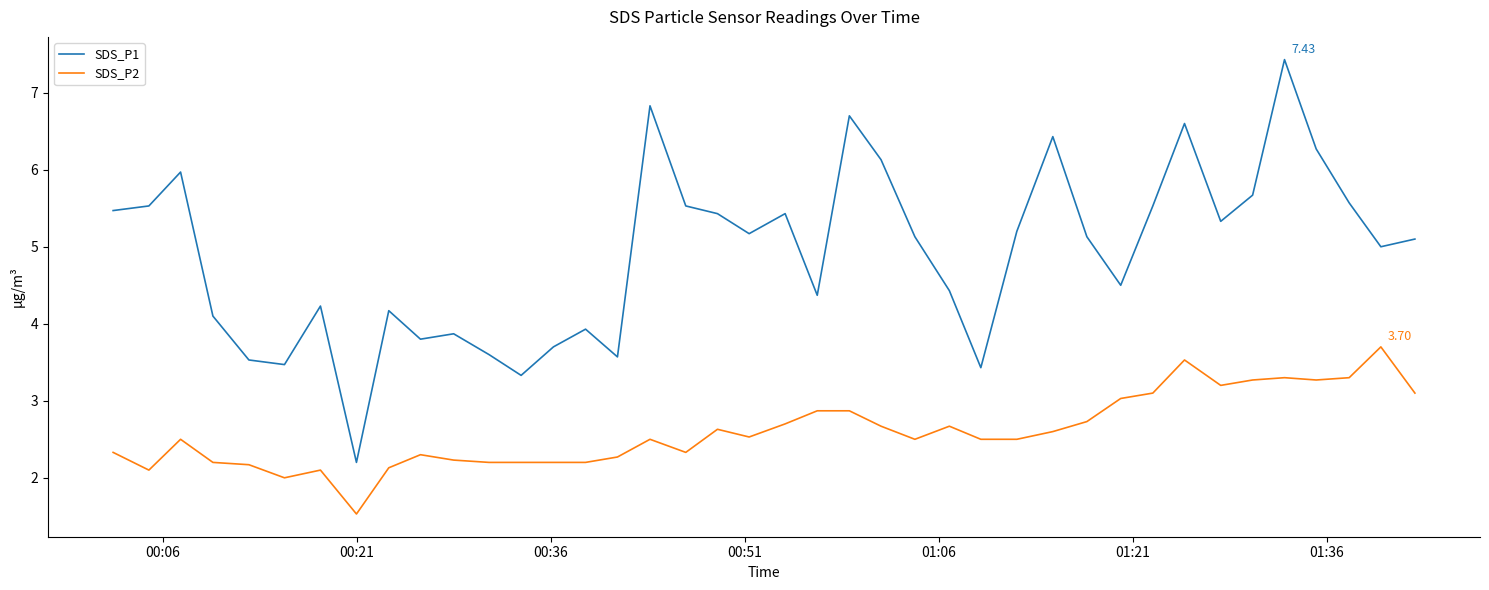

True or false: SDS_P1 and SDS_P2 cross at least once.

False